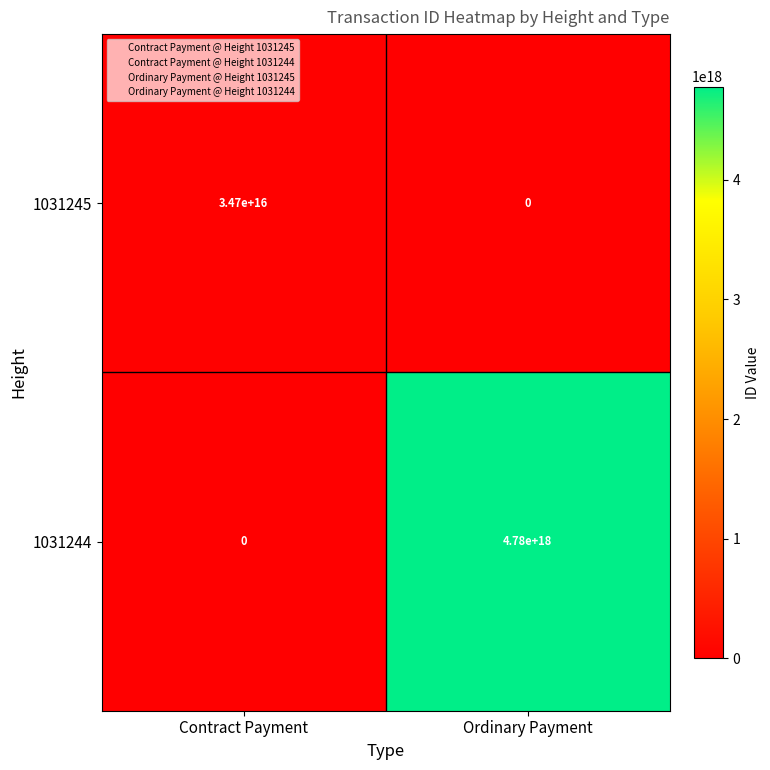

At which category does the chart reach its peak across all series?

Ordinary Payment